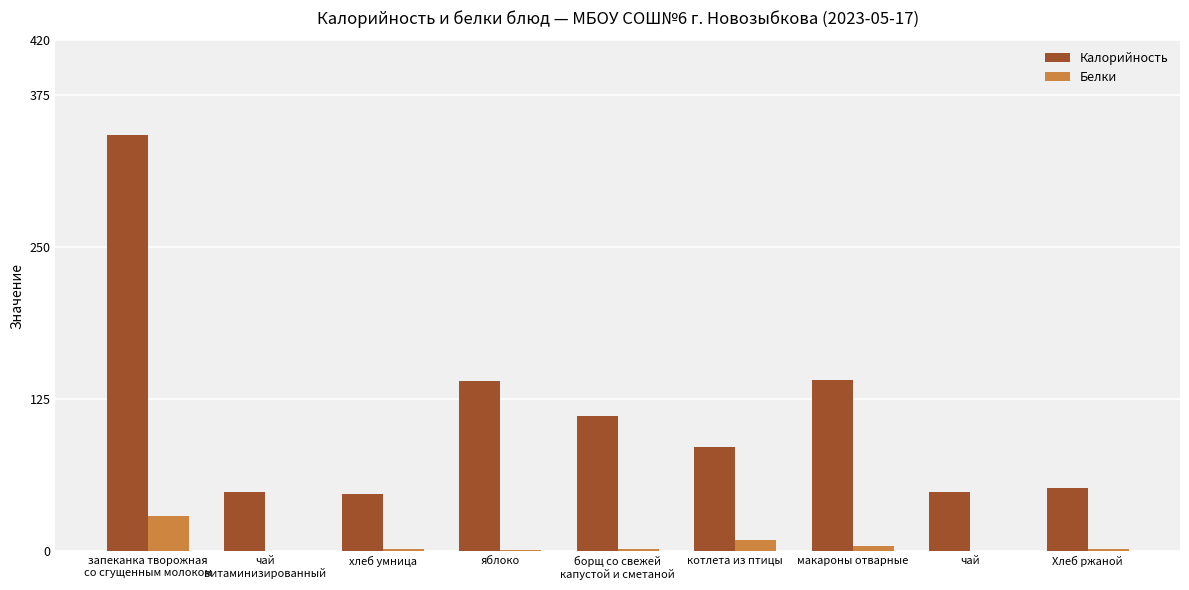

Which series has the largest range (max minus min)?

Калорийность